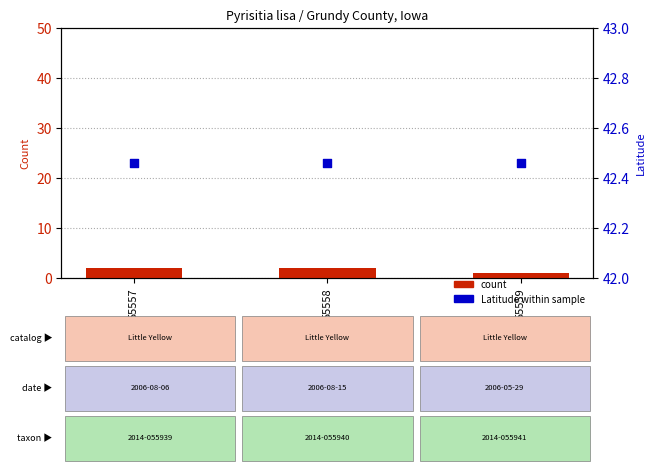

At which category is the sum across all series the highest?

55557